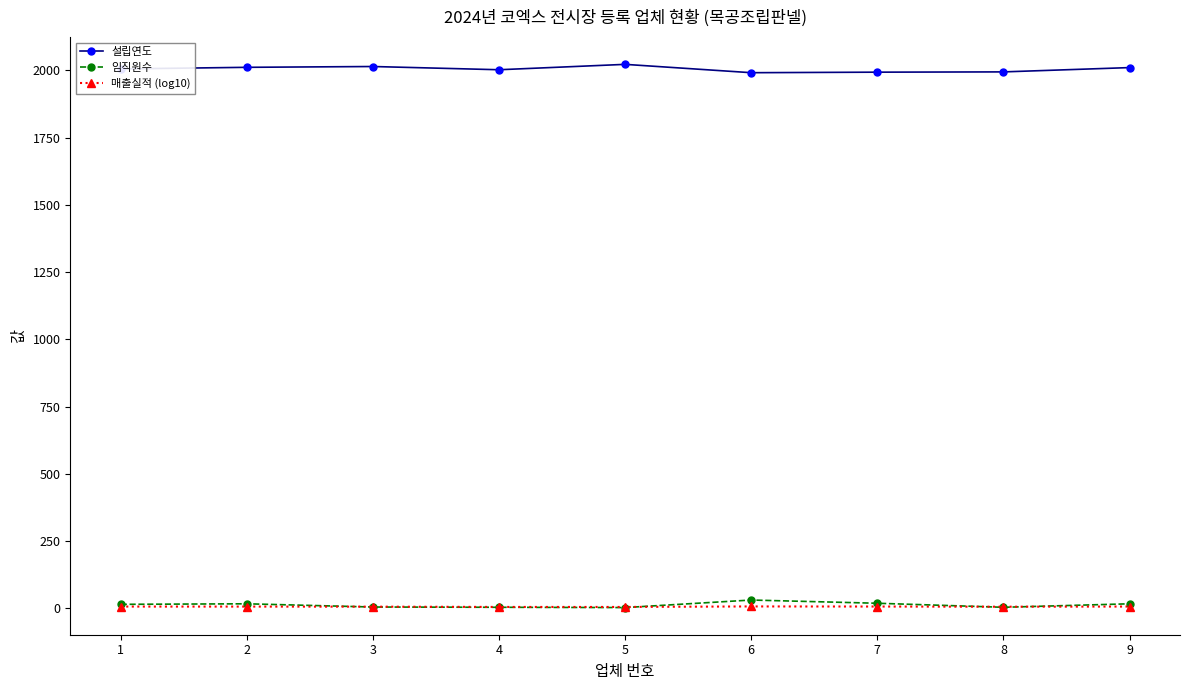

True or false: 임직원수 has a value of 17.0 at 9.

True